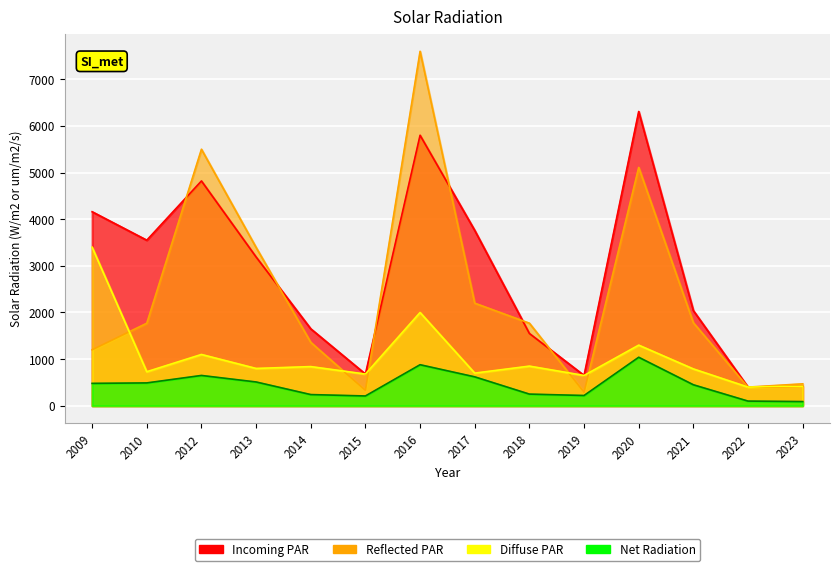

What is the value of the Reflected PAR point at the 11th from the left?

5110.0